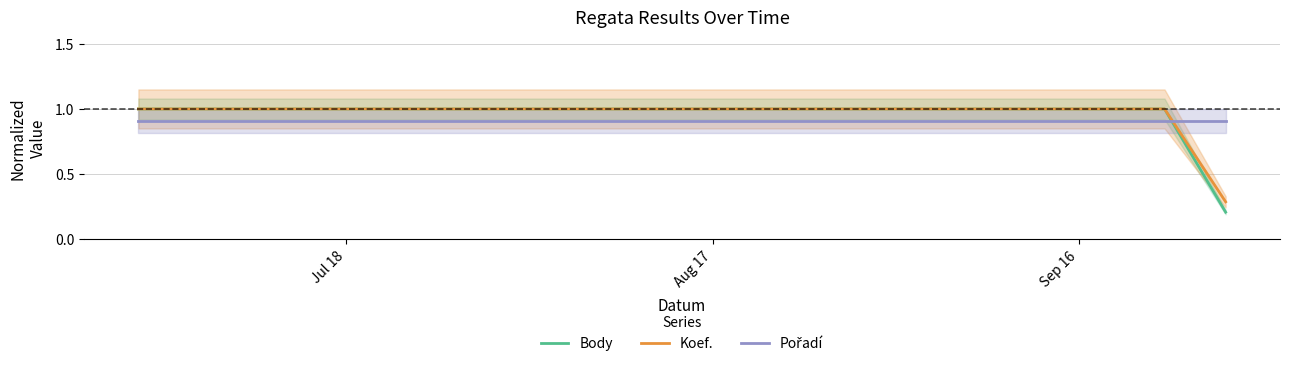

What is the highest value of the Koef. series?

1.0